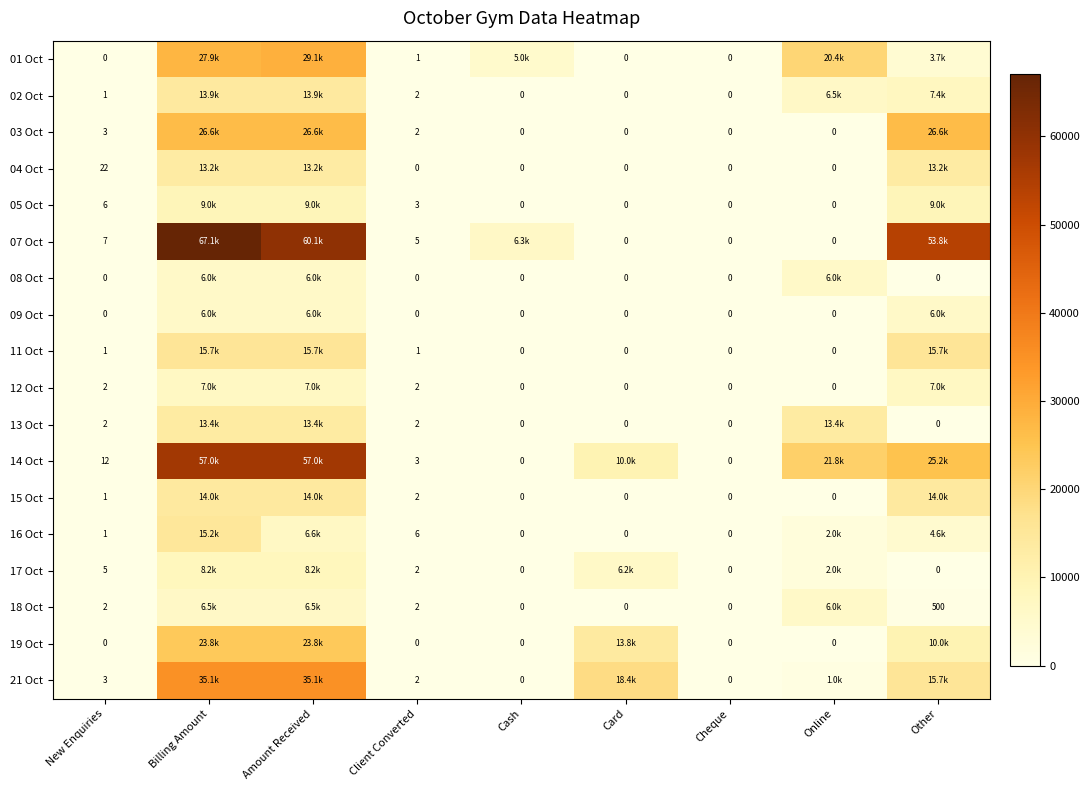

At which label does 03 Oct first exceed 2?

New Enquiries